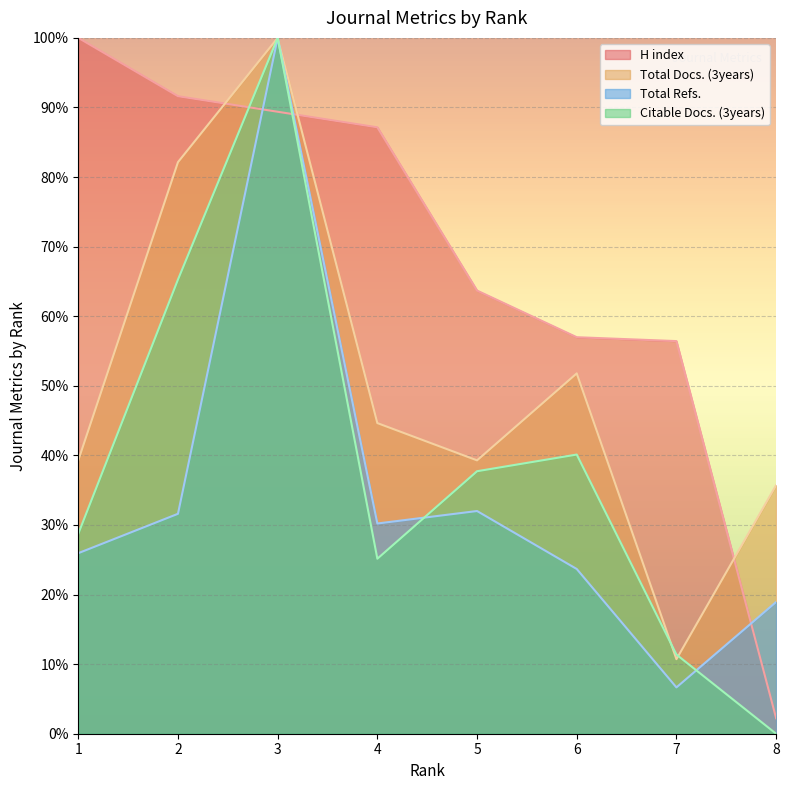

Where is the first local minimum for Total Refs.?

4